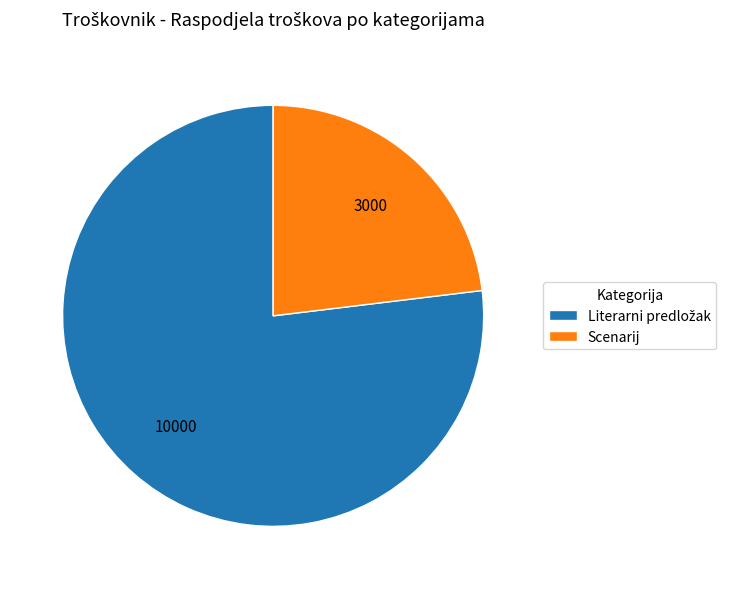

Which category has the smallest portion of the pie?

Scenarij